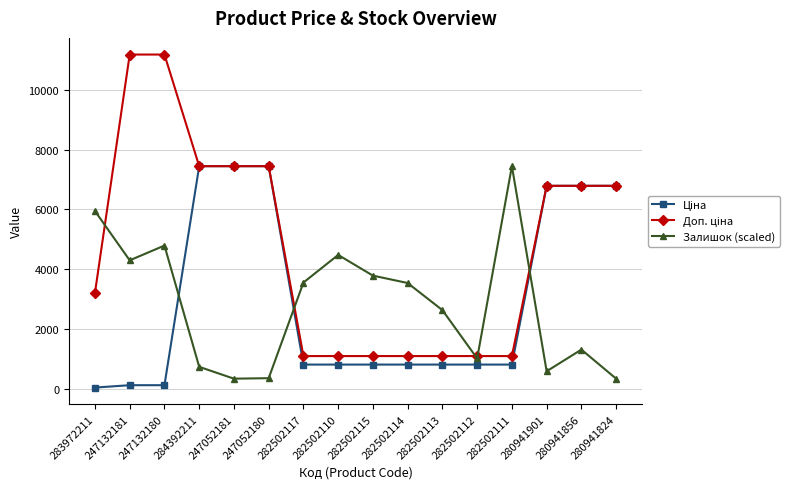

The Залишок (scaled) series shows 726.3 at 284392211. True or false?

True